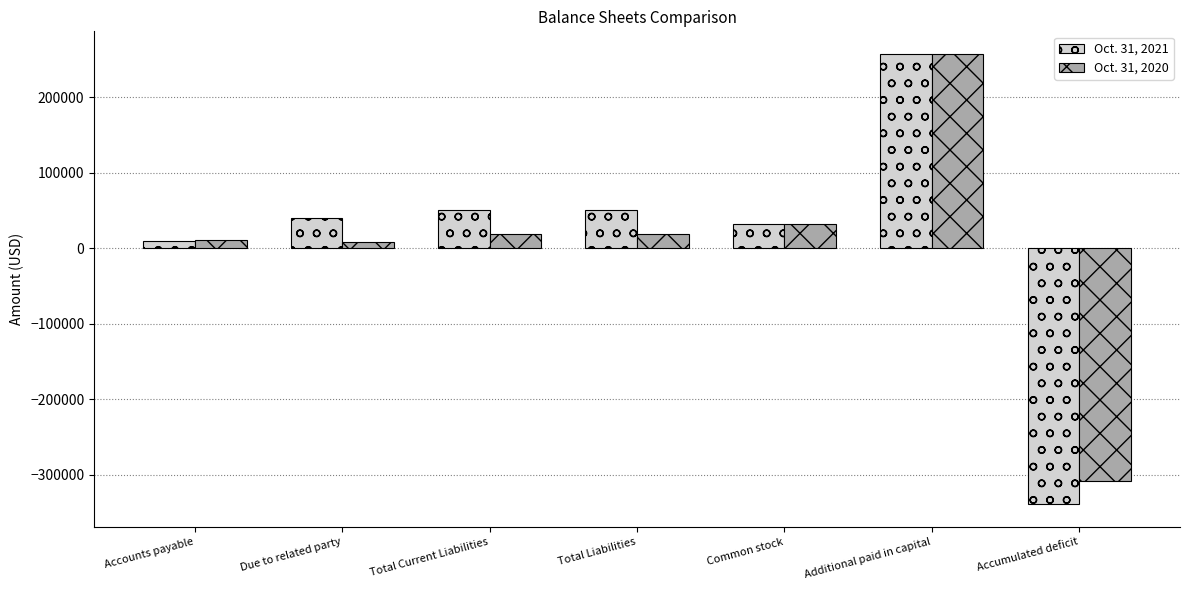

What position from the left is Common stock?

5